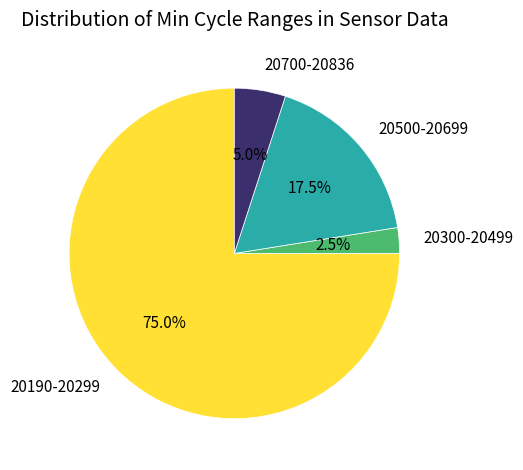

Which category has the smallest portion of the pie?

20300-20499